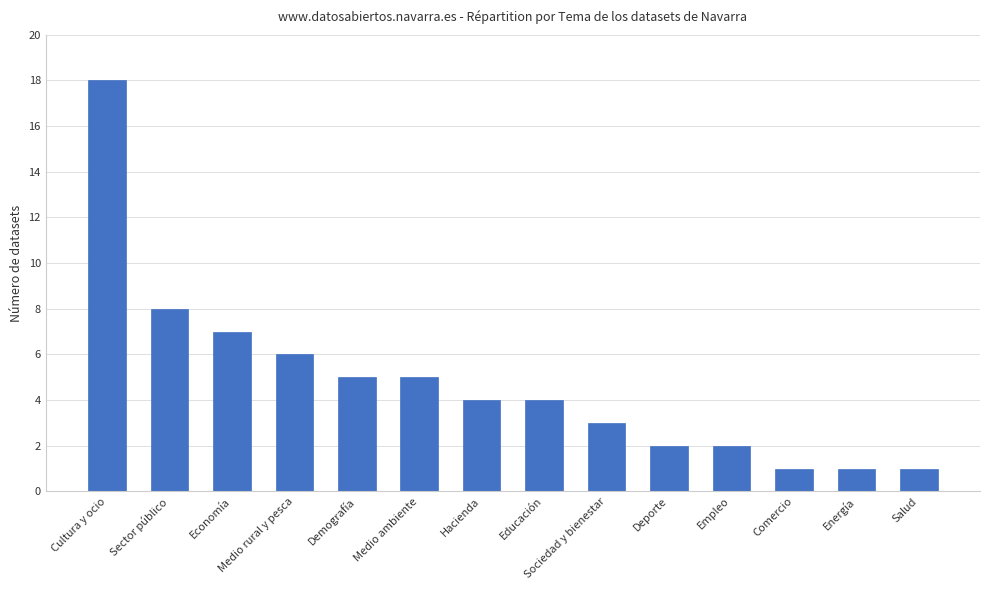

Reading left to right, transcribe all the data shown in this chart.

18	8	7	6	5	5	4	4	3	2	2	1	1	1